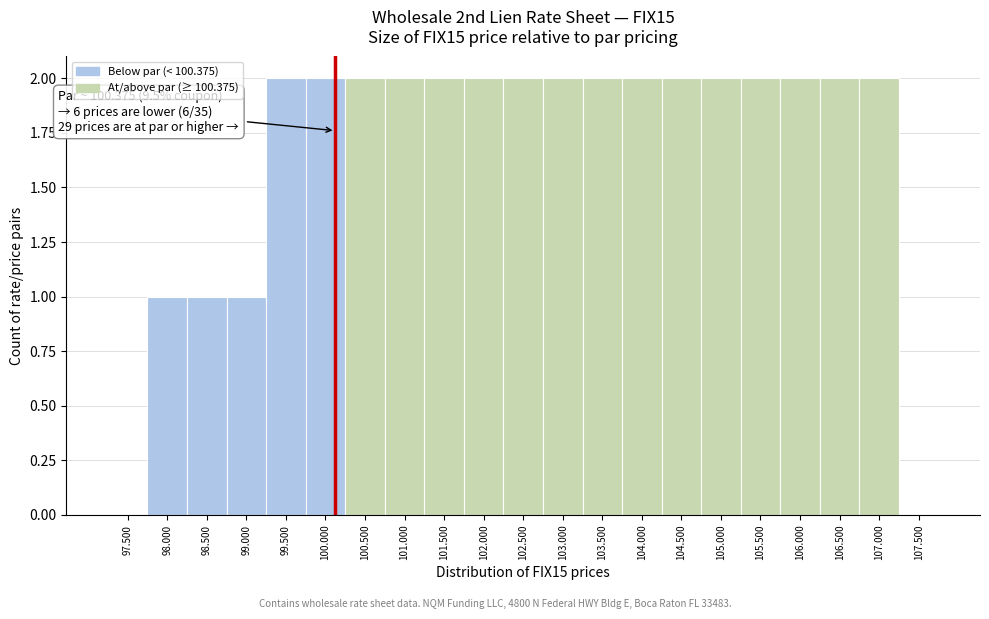

Reading left to right, what are all the values shown in this chart?

97.500=0	98.000=1	98.500=1	99.000=1	99.500=2	100.000=2	100.500=2	101.000=2	101.500=2	102.000=2	102.500=2	103.000=2	103.500=2	104.000=2	104.500=2	105.000=2	105.500=2	106.000=2	106.500=2	107.000=2	107.500=0